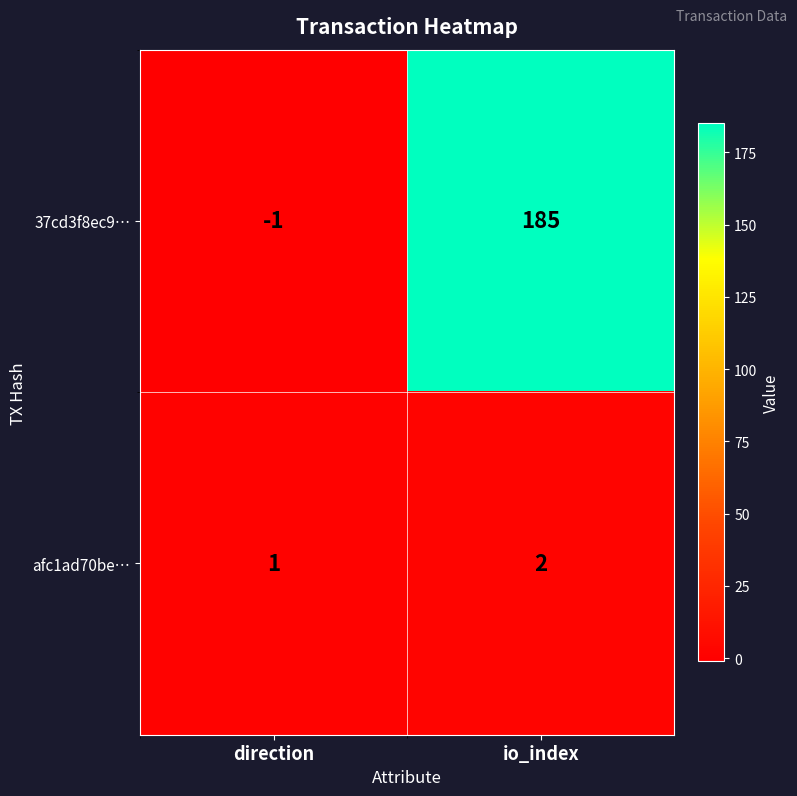

The value of 37cd3f8ec9… at direction is 0. True or false?

False